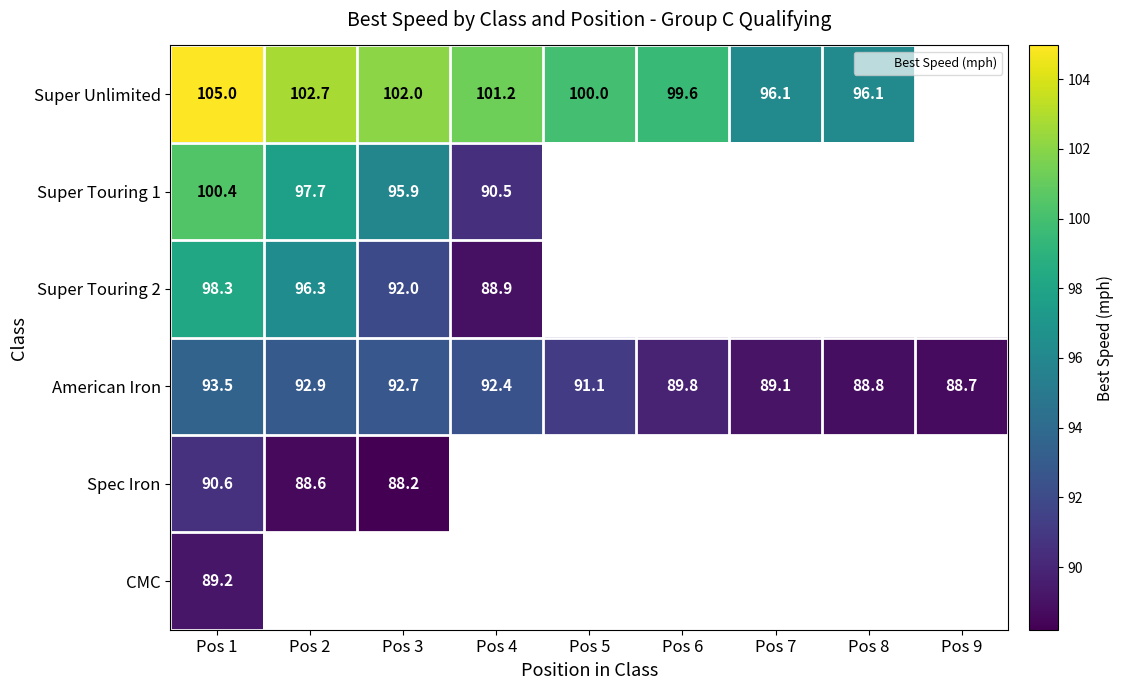

How many values in the Super Unlimited series are below 99?

2